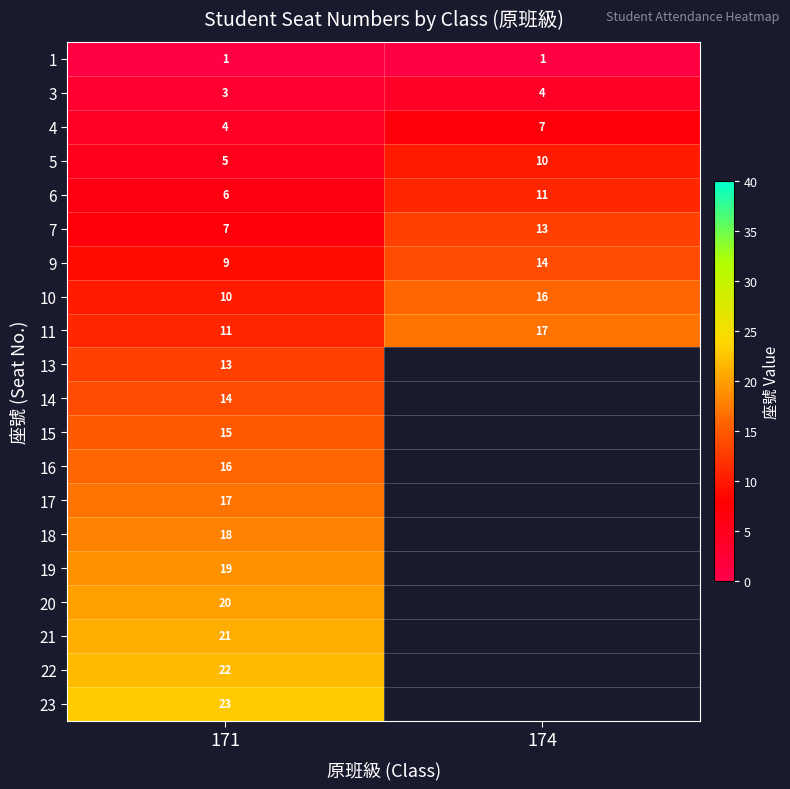

How many data points does each series have?

2